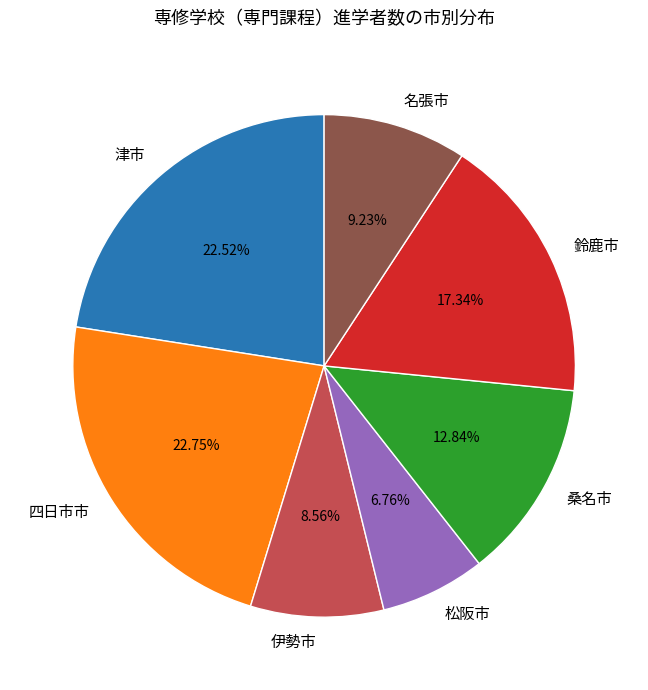

How many slices are in this pie chart?

7